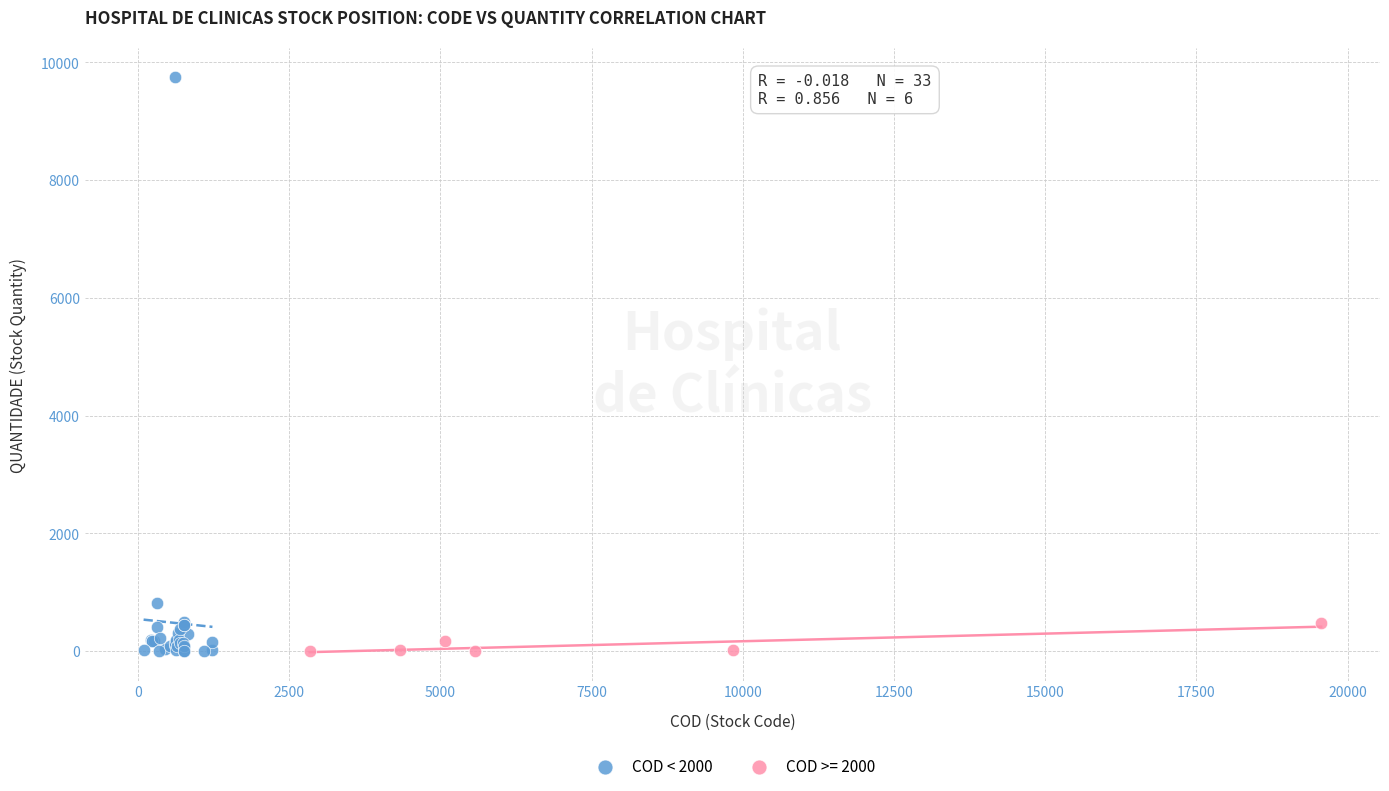

Which series has the widest spread of Y values?

COD < 2000